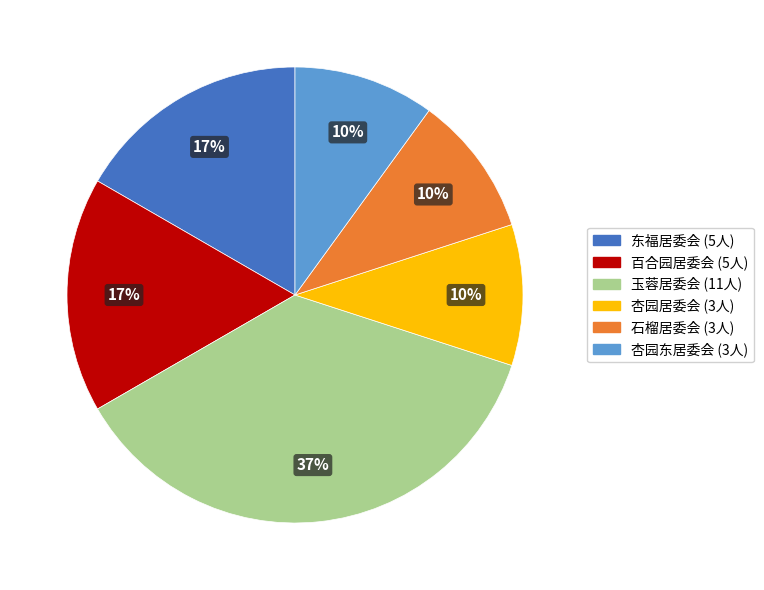

How many segments does this pie chart have?

6